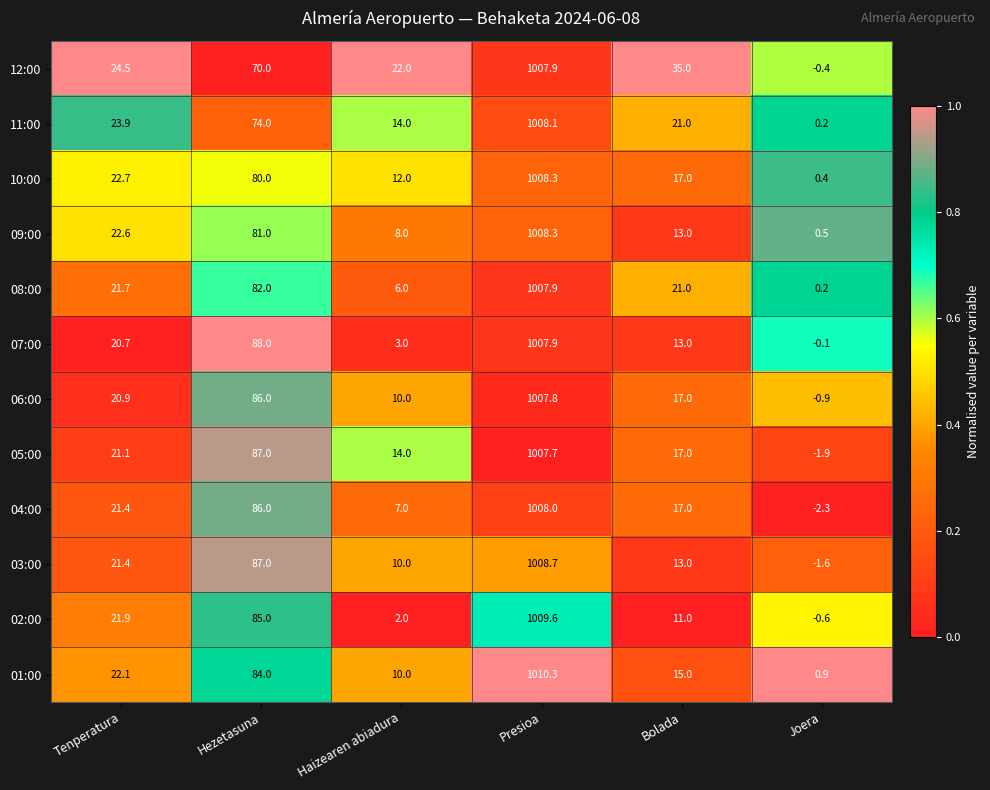

List the labels in order of 11:00 value, largest first.

Presioa, Hezetasuna, Tenperatura, Bolada, Haizearen abiadura, Joera